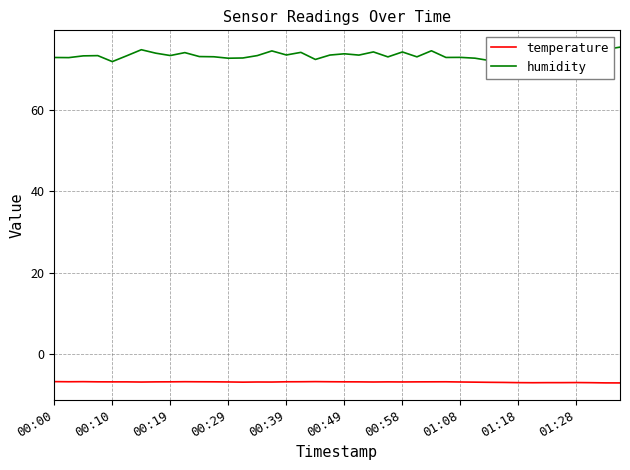

What is the highest value of the temperature series?

-6.8